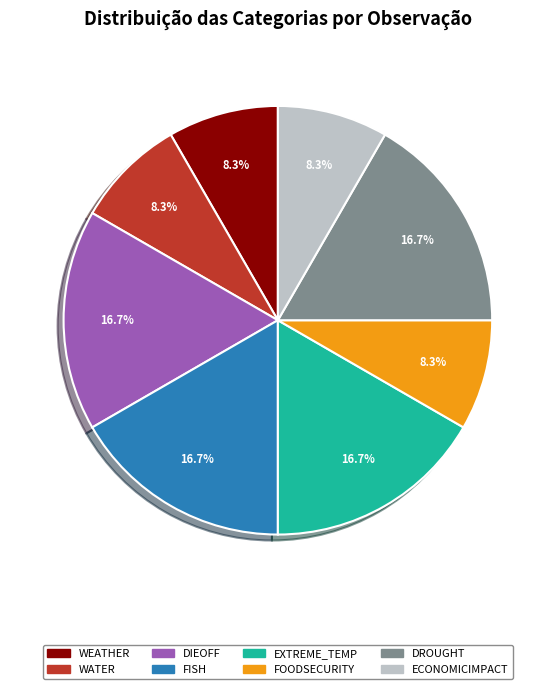

To the nearest percent, what portion does EXTREME_TEMP represent?

17%